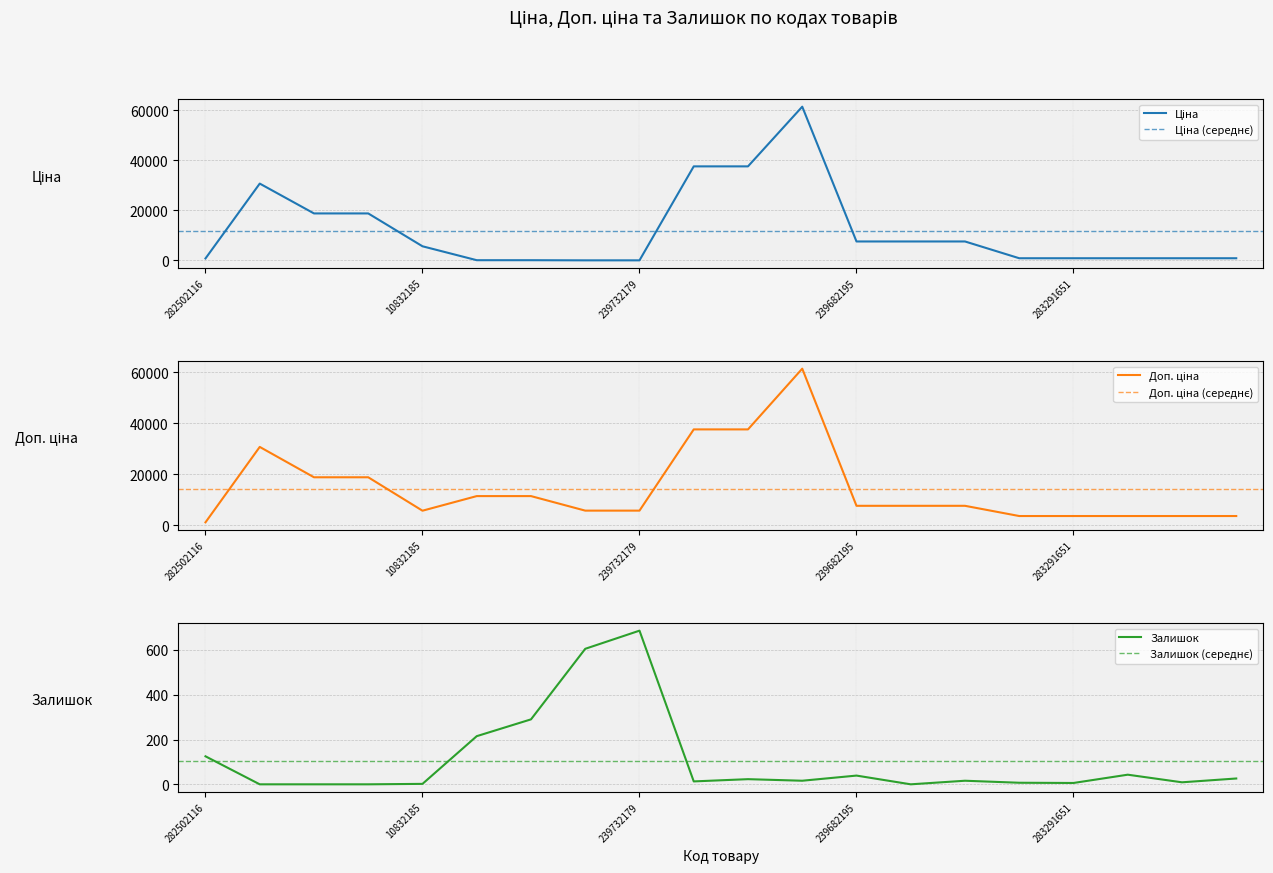

Which series has the largest range (max minus min)?

Ціна